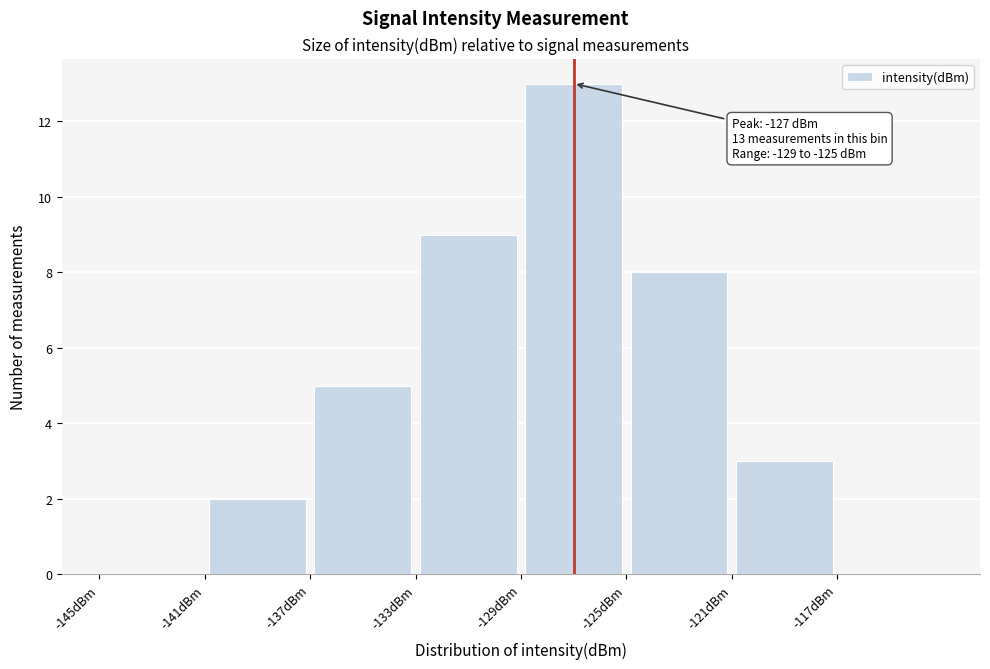

Over which range of the x-axis is the bar tallest?

-129 to -125